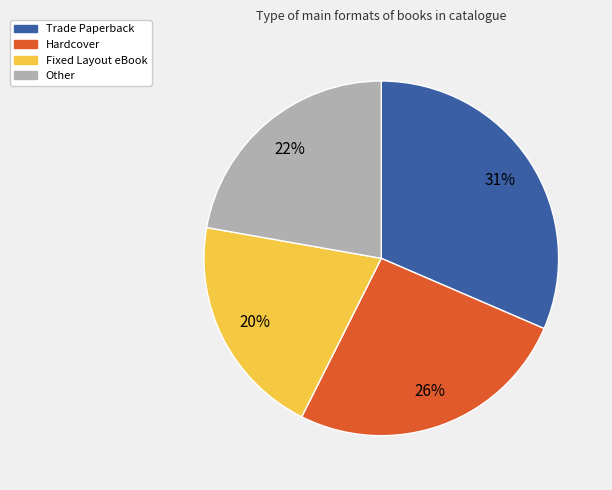

Is it true that Other is 22% of the pie?

True